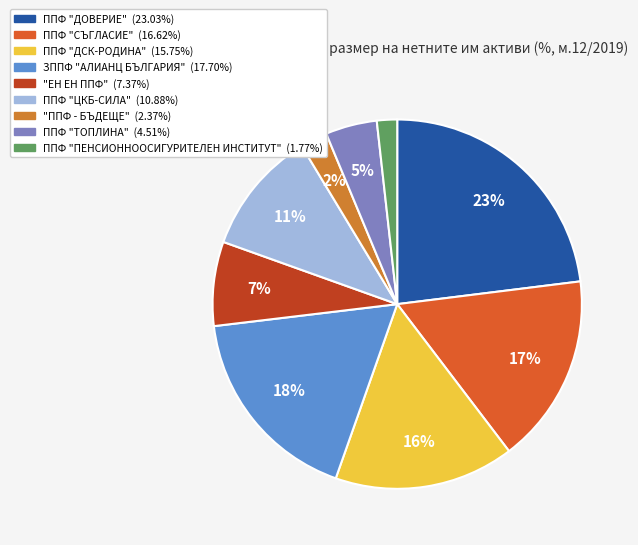

Which has a higher value, ППФ "ТОПЛИНА" or ЗППФ "АЛИАНЦ БЪЛГАРИЯ"?

ЗППФ "АЛИАНЦ БЪЛГАРИЯ"